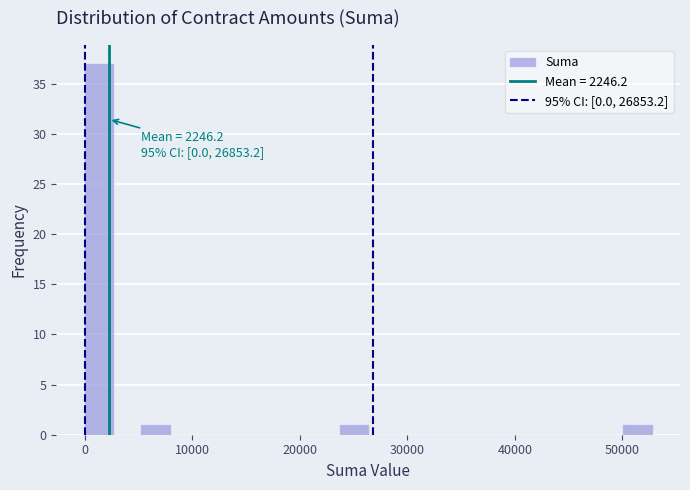

Around what value on the x-axis is the tallest bar? Give the approximate position of its centre, as read against the axis.

1000